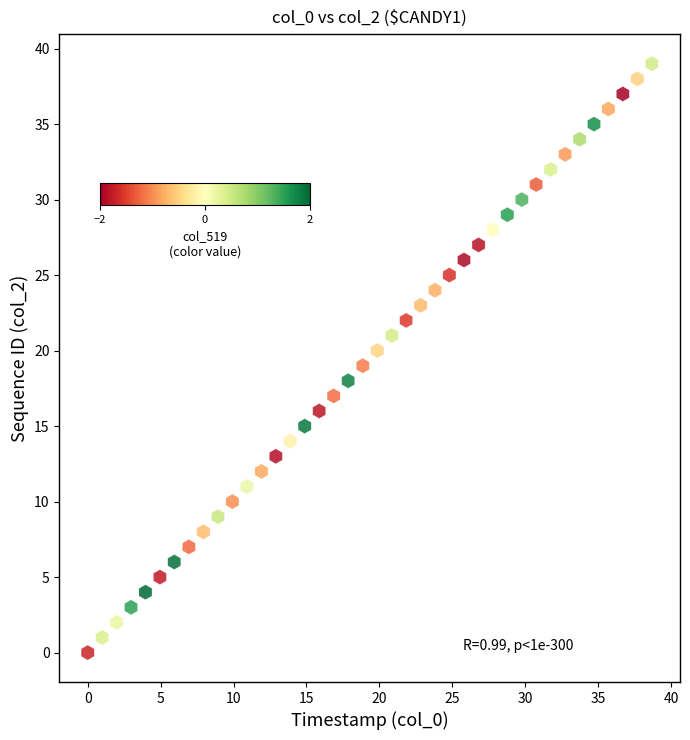

What is the range of Y values (max minus min)?

39